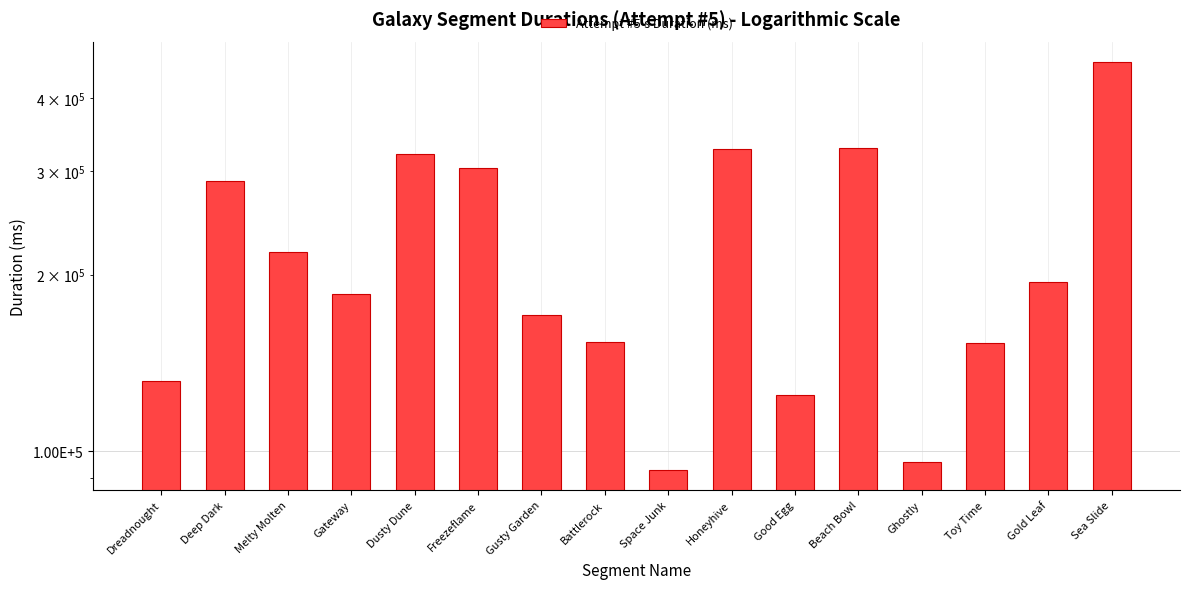

What is the approximate value at Sea Slide, to the nearest 10?

460580